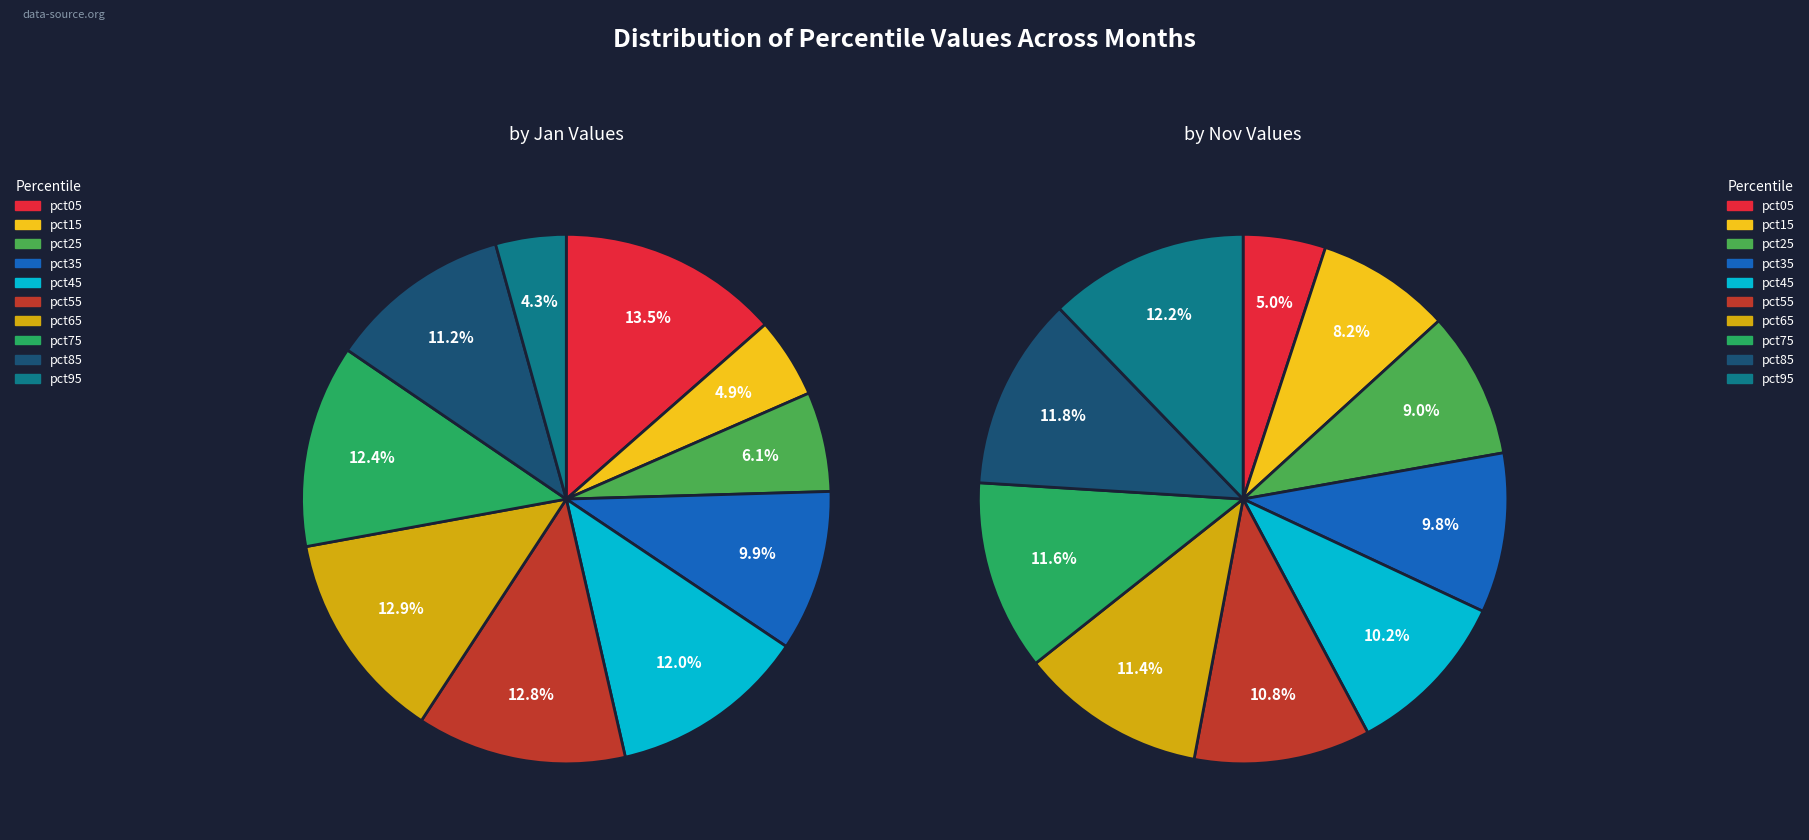

To the nearest percent, what is the average slice percentage?

10%